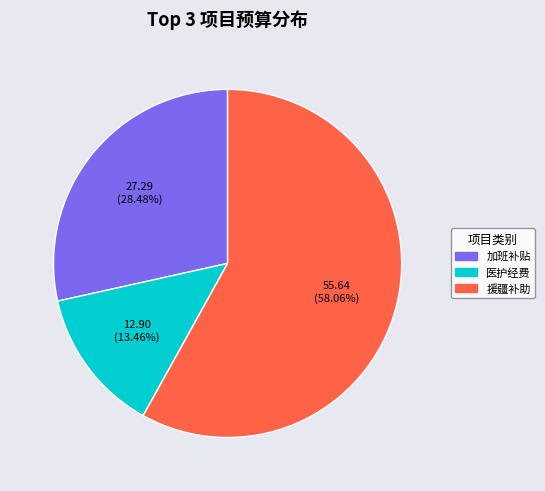

To the nearest percent, what is the average slice percentage?

33%